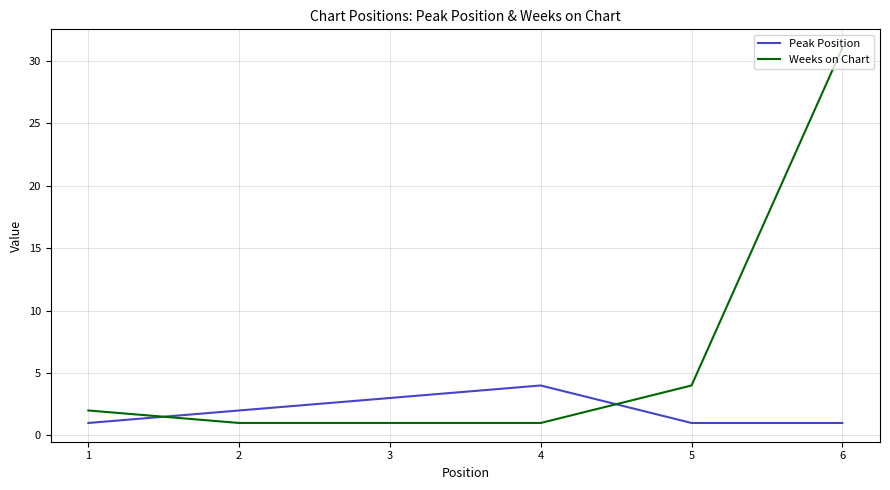

How many interior local peaks does the Peak Position series have?

1